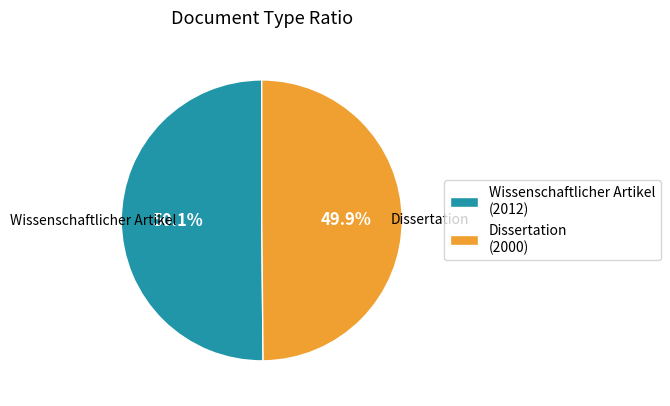

What is the ratio of the value at Dissertation (2000) to the value at Wissenschaftlicher Artikel (2012)?

1.0